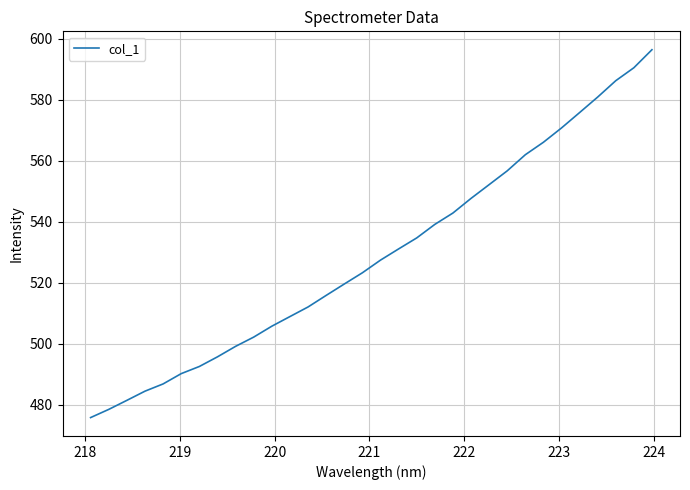

Reading right to left, extract all data points from this chart.

596.4	590.4	586.2	580.9	575.8	570.7	566.0	562.0	556.7	552.2	547.7	542.9	539.1	534.7	531.1	527.4	523.3	519.6	515.9	512.1	509.0	505.8	502.2	499.2	495.8	492.6	490.3	486.9	484.5	481.5	478.5	475.9